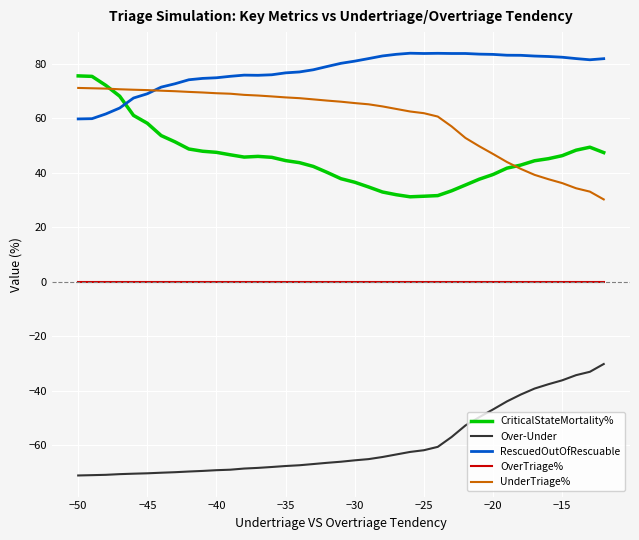

What is the lowest value of the UnderTriage% series?

30.2